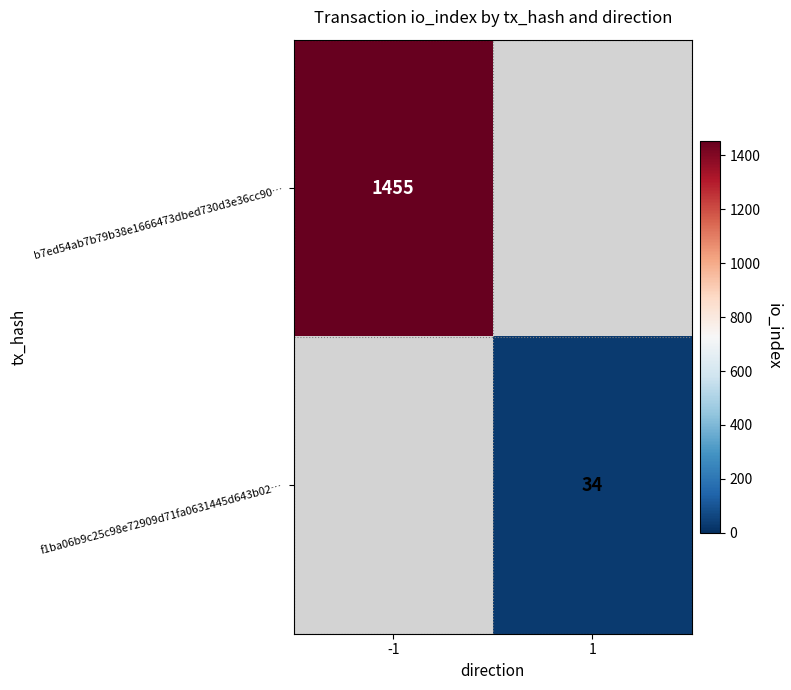

Is it true that b7ed54ab7b79b38e1666473dbed730d3e36cc90… equals 1455 at -1?

True